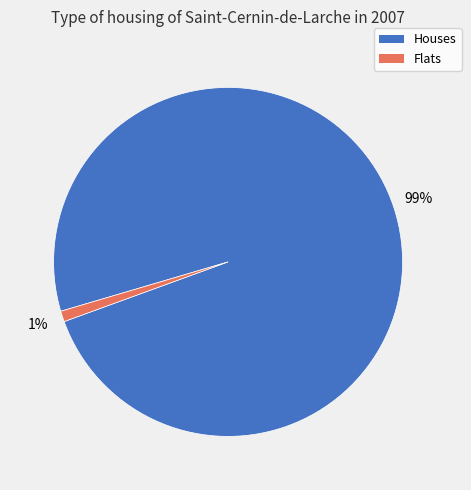

How many segments does this pie chart have?

2